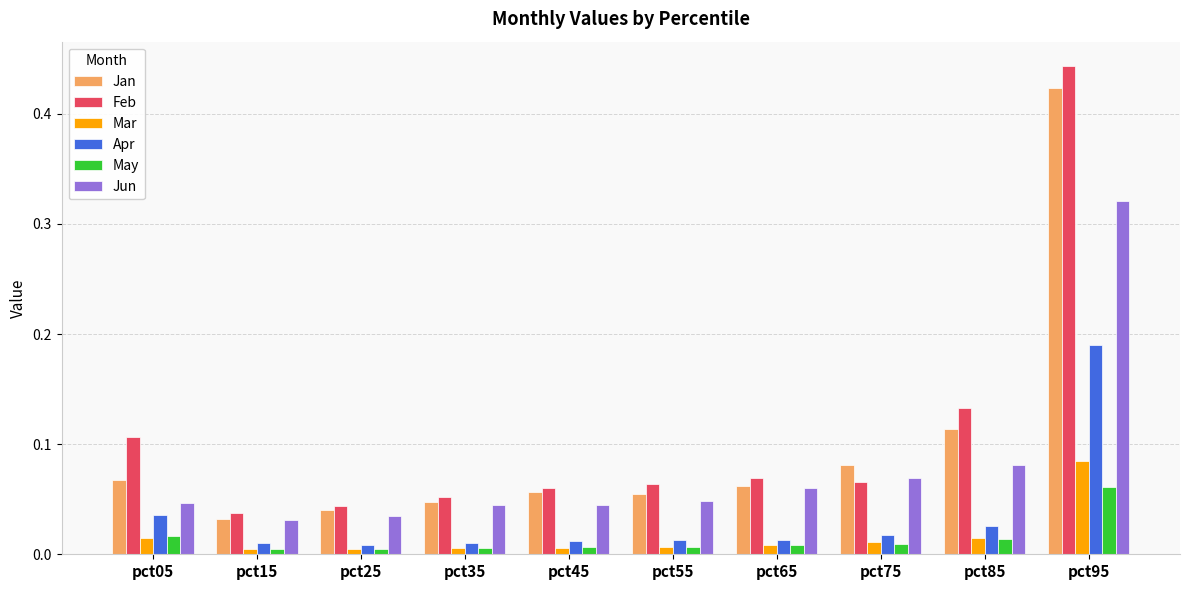

At which label does Mar reach its peak?

pct95